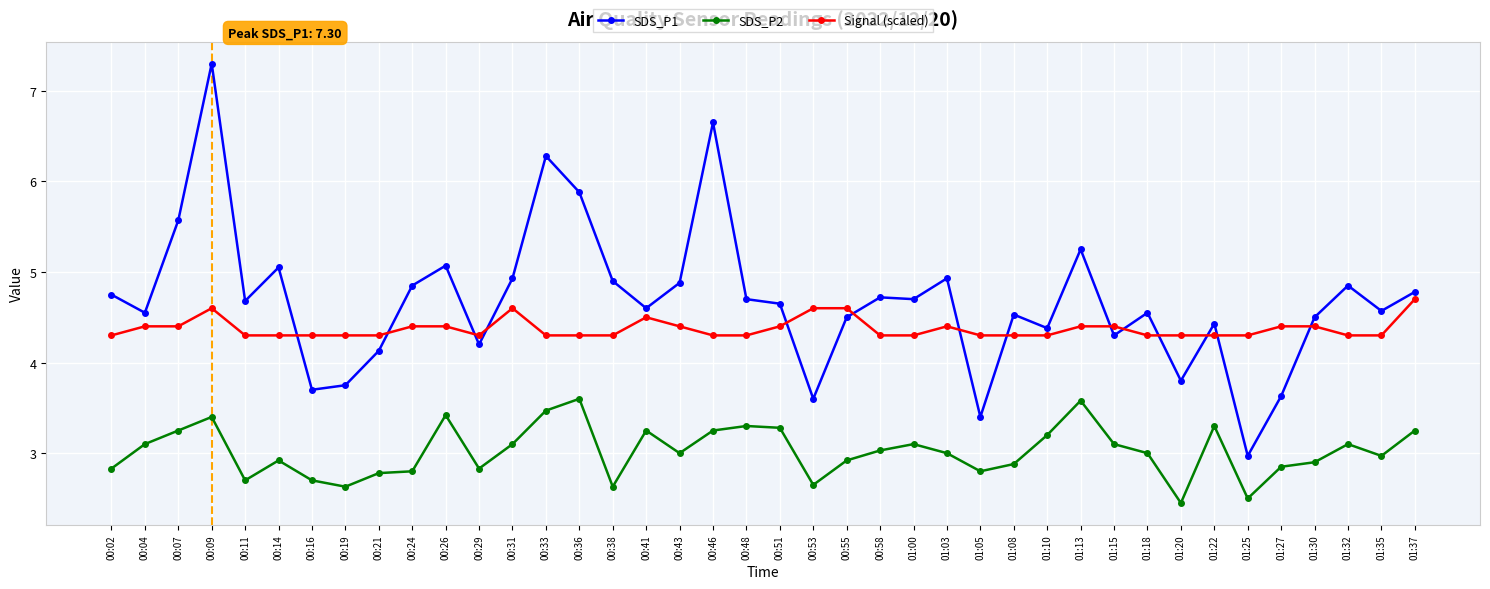

What is the average value of the Signal (scaled) series?

4.4